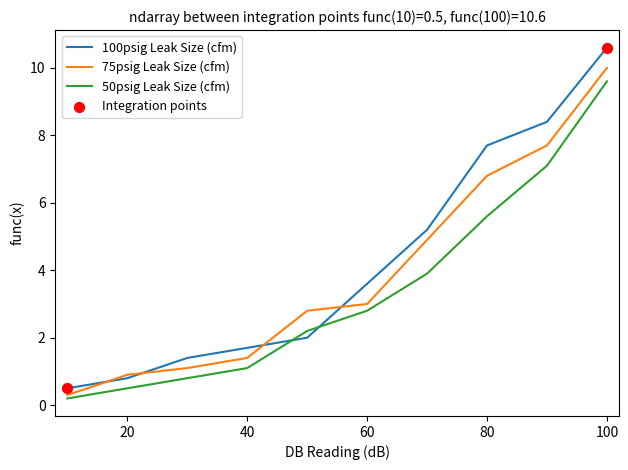

Which series has the widest spread of values?

100psig Leak Size (cfm)